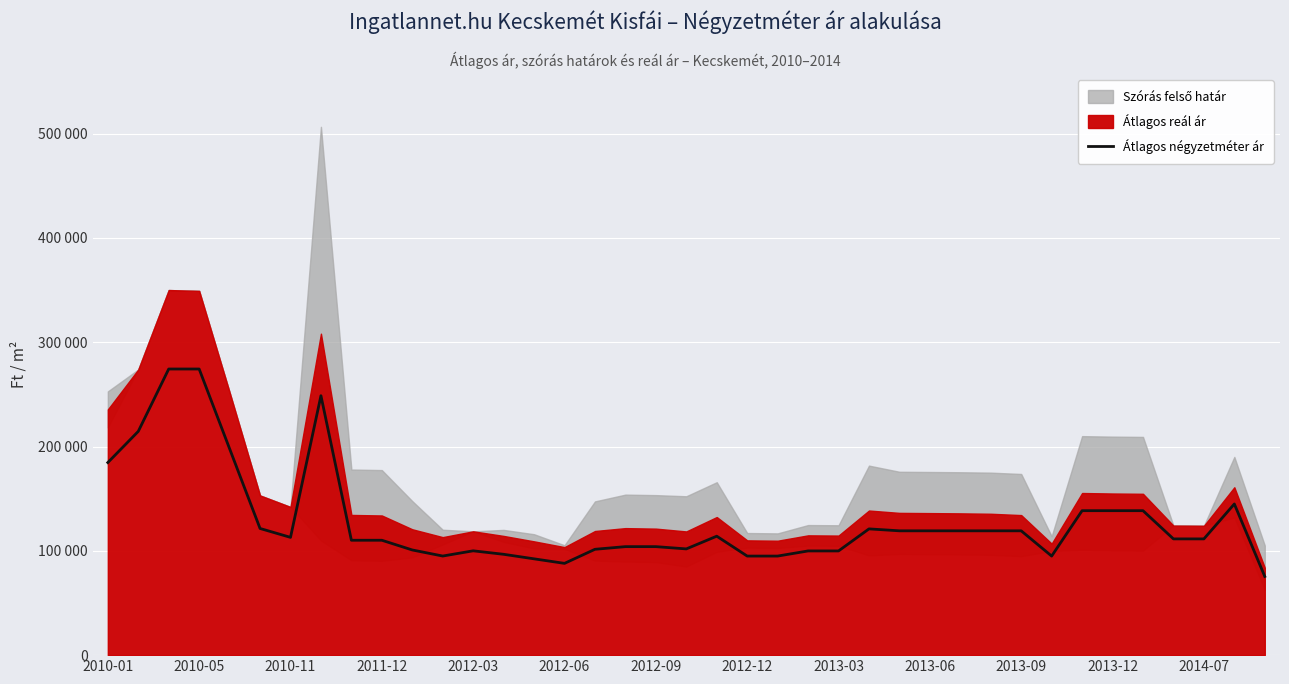

Does the chart display data point markers on the line(s)?

No